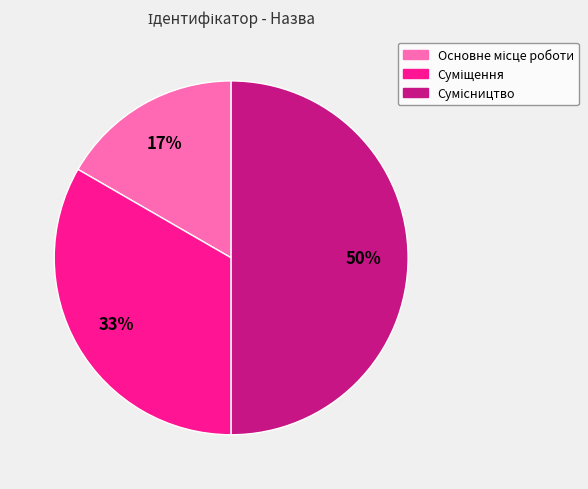

To the nearest percent, what is the average slice percentage?

33%